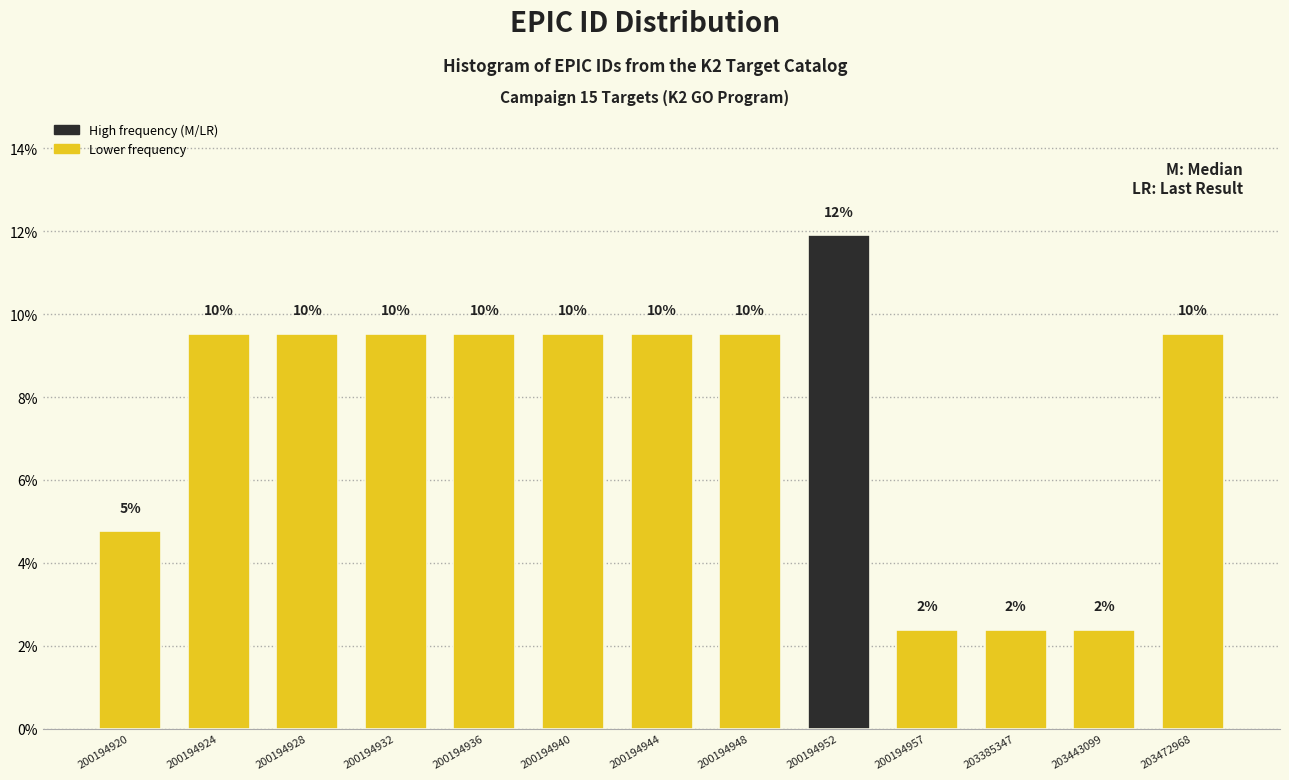

How many bars are there in total?

13